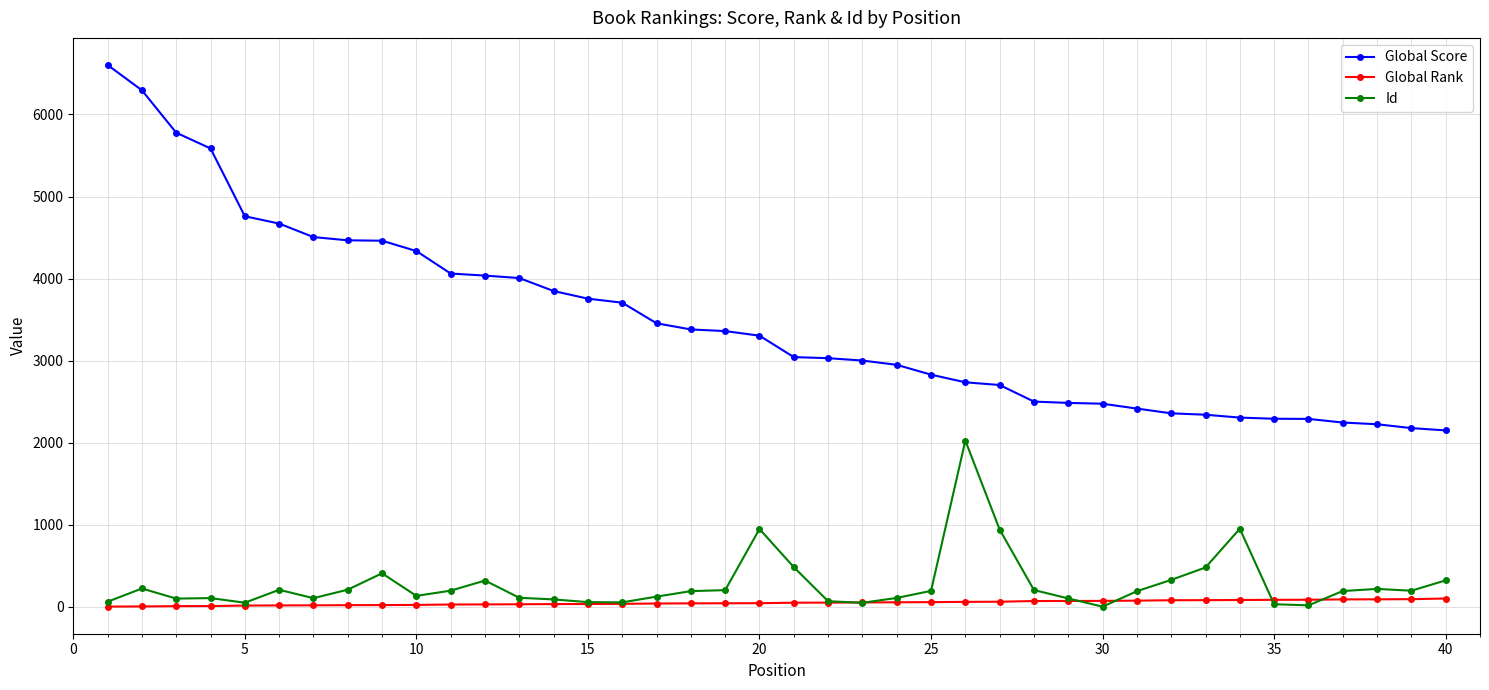

Which series has the largest total across all categories?

Global Score